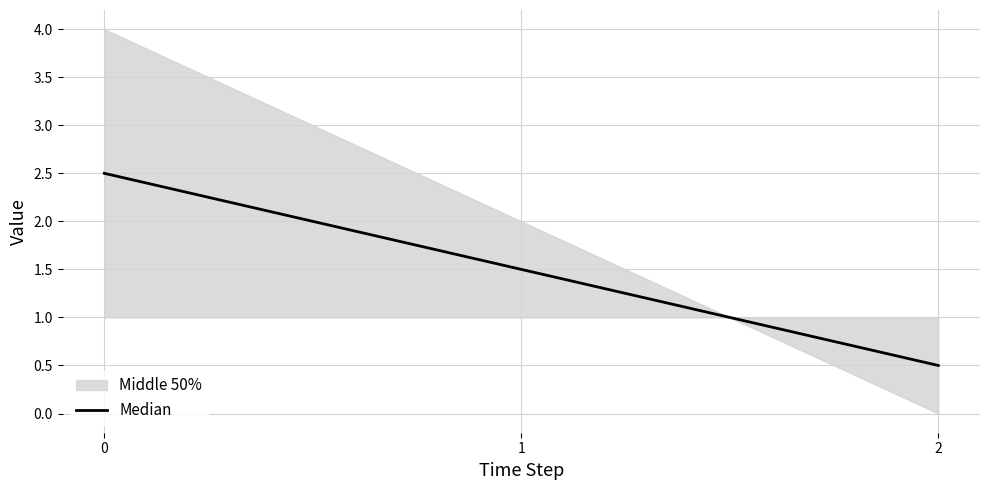

What is the sum of all values?

4.5